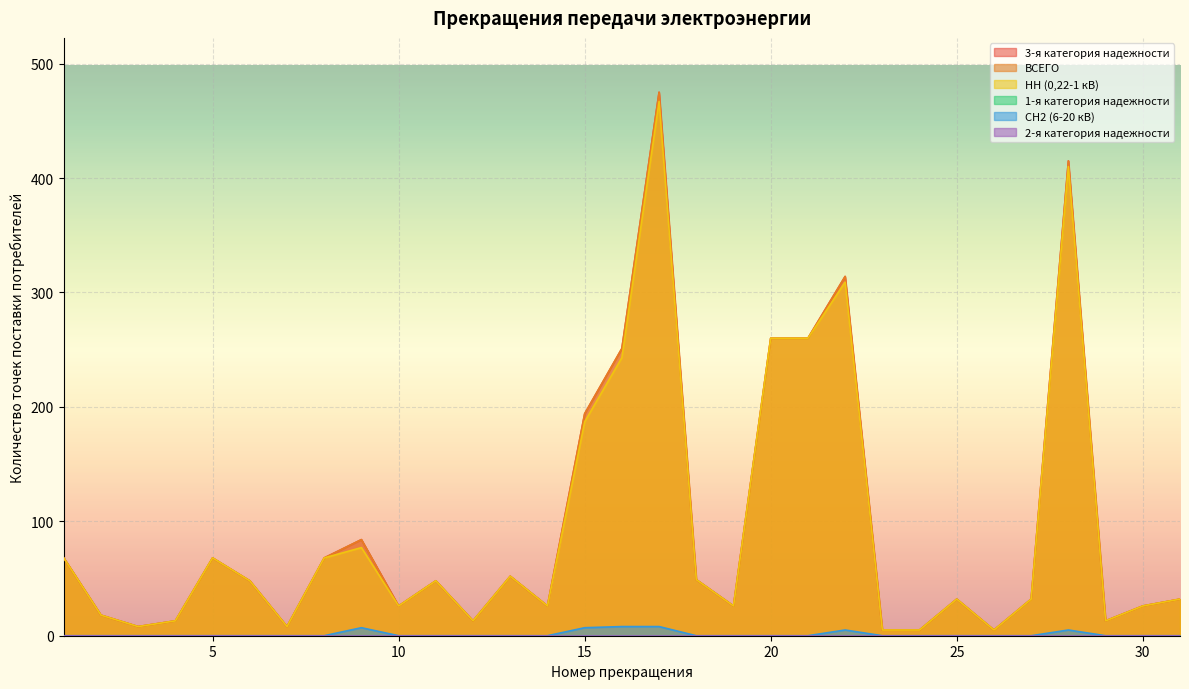

The 3-я категория надежности series shows 26 at 30. True or false?

True